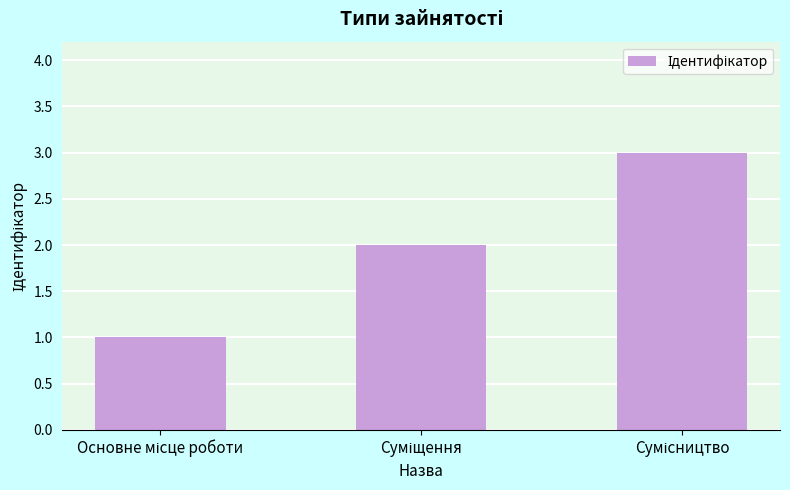

What is the sum of all values?

6